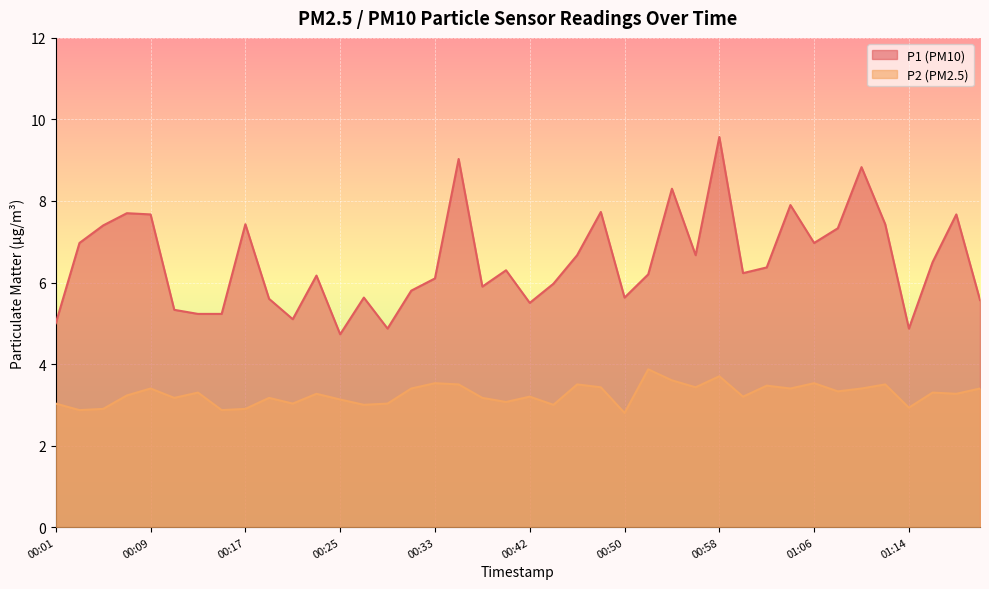

Which series has the largest range (max minus min)?

P1 (PM10)